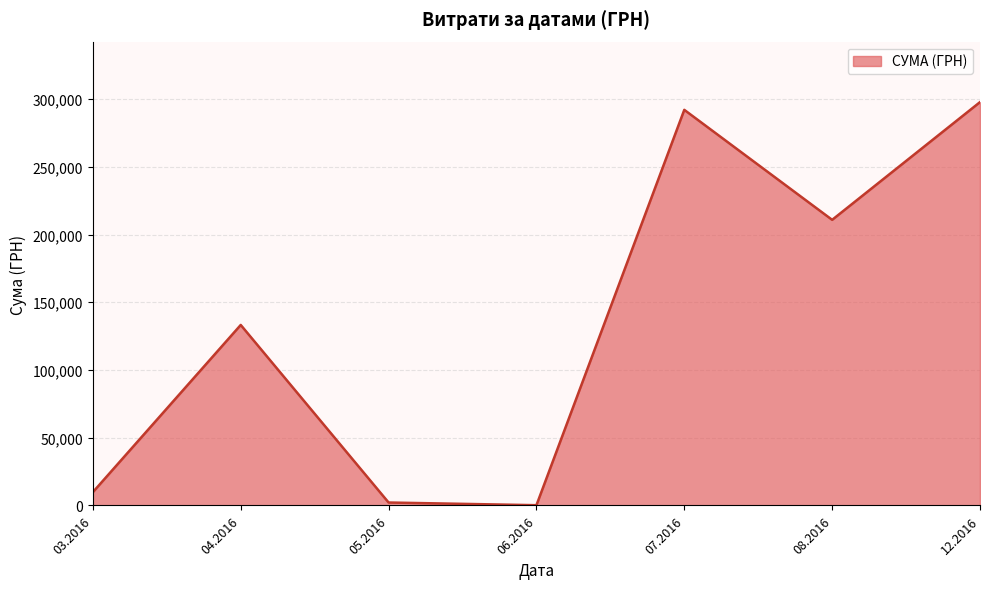

The value at 12.2016 is 297743.9. True or false?

True